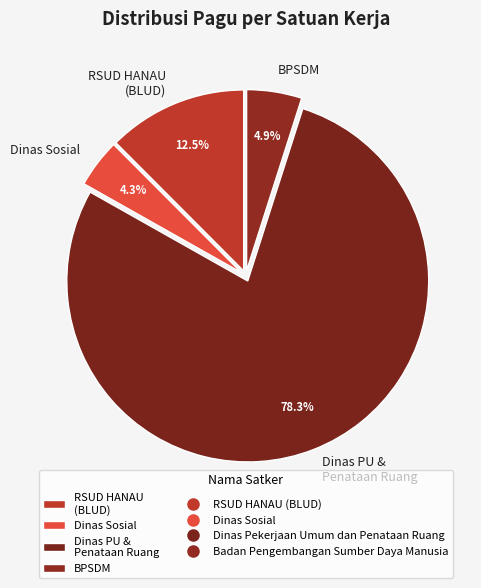

Rank the categories by value from highest to lowest.

Dinas PU & Penataan Ruang, RSUD HANAU (BLUD), BPSDM, Dinas Sosial